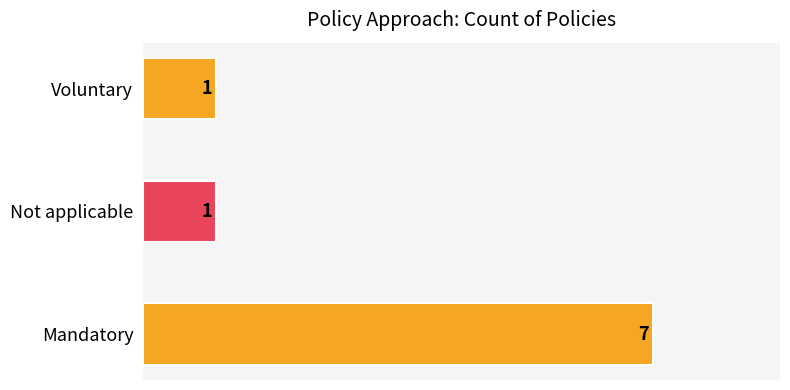

What is the minimum value shown in the chart?

1